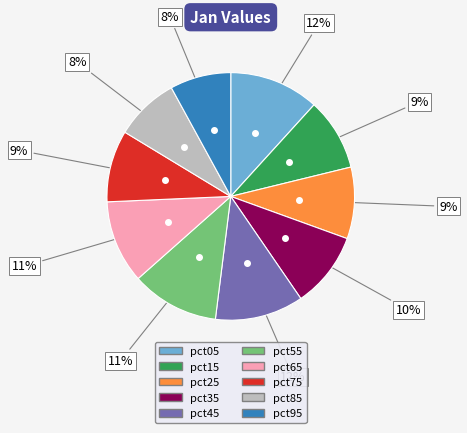

Is it true that pct75 is 21% of the pie?

False